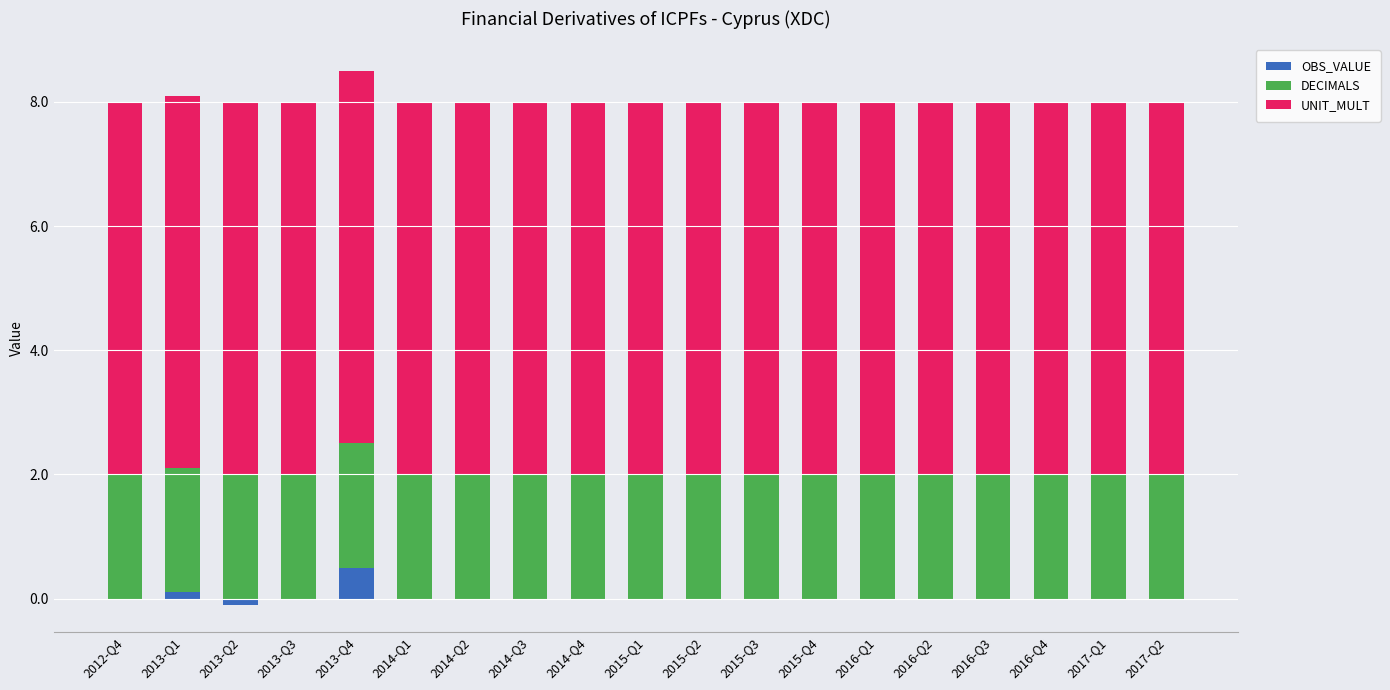

How many bars are there in each group?

3